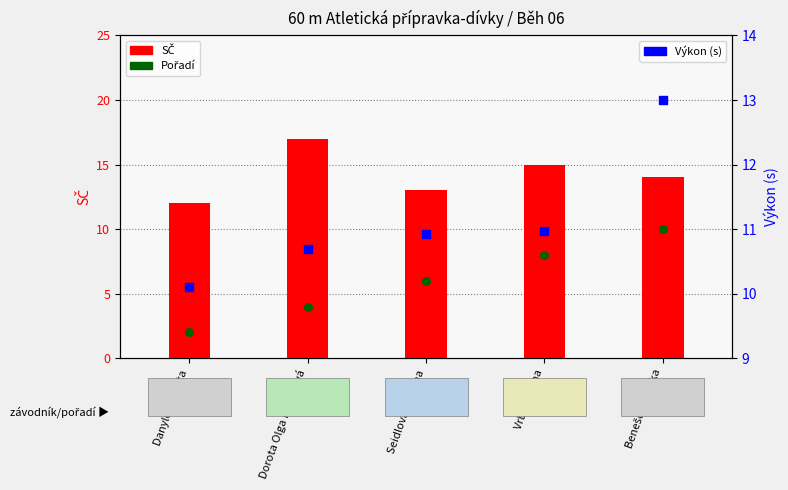

At which category is the sum across all series the highest?

Benešová Eliška